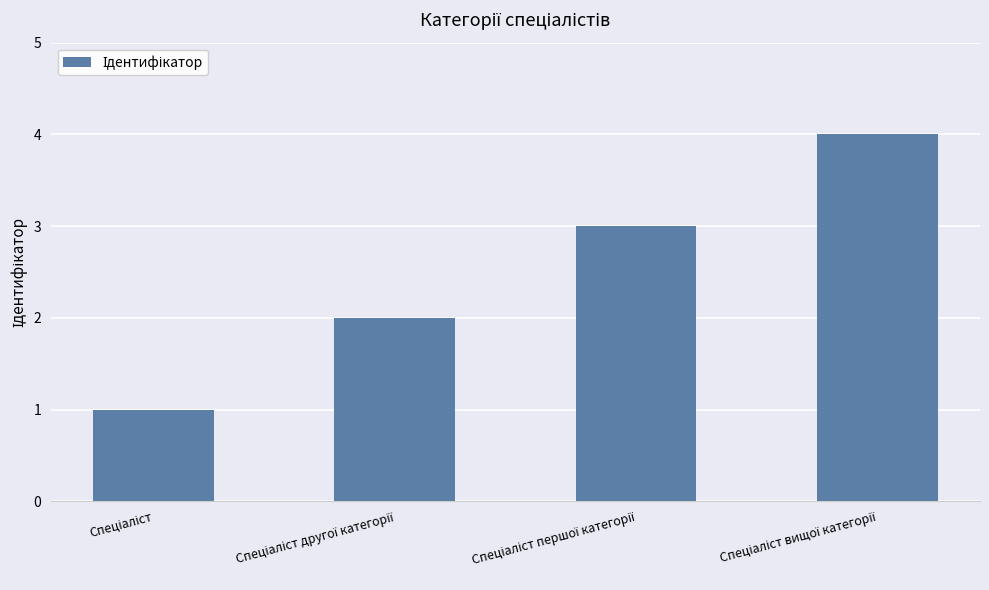

What is the difference between the maximum and minimum values?

3